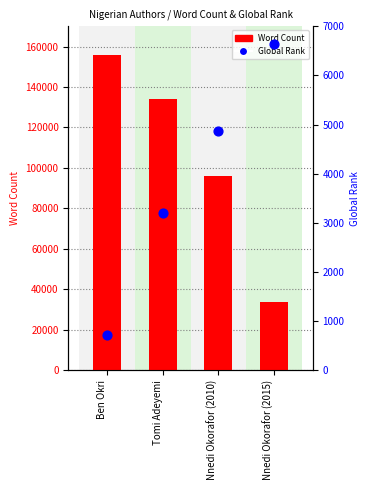

Which series has the largest total across all categories?

Word Count